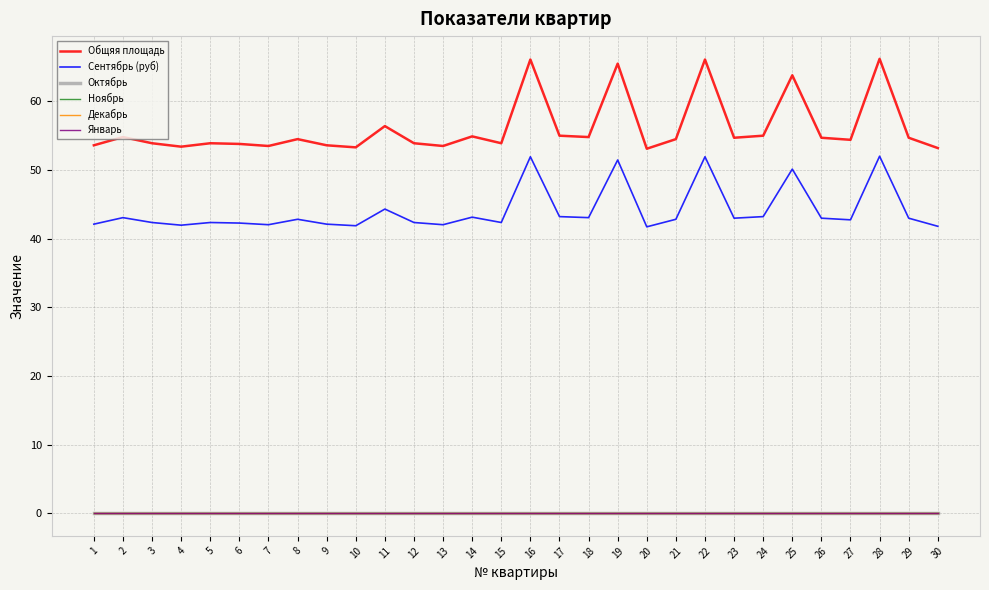

True or false: Декабрь and Общяя площадь intersect in this chart.

False